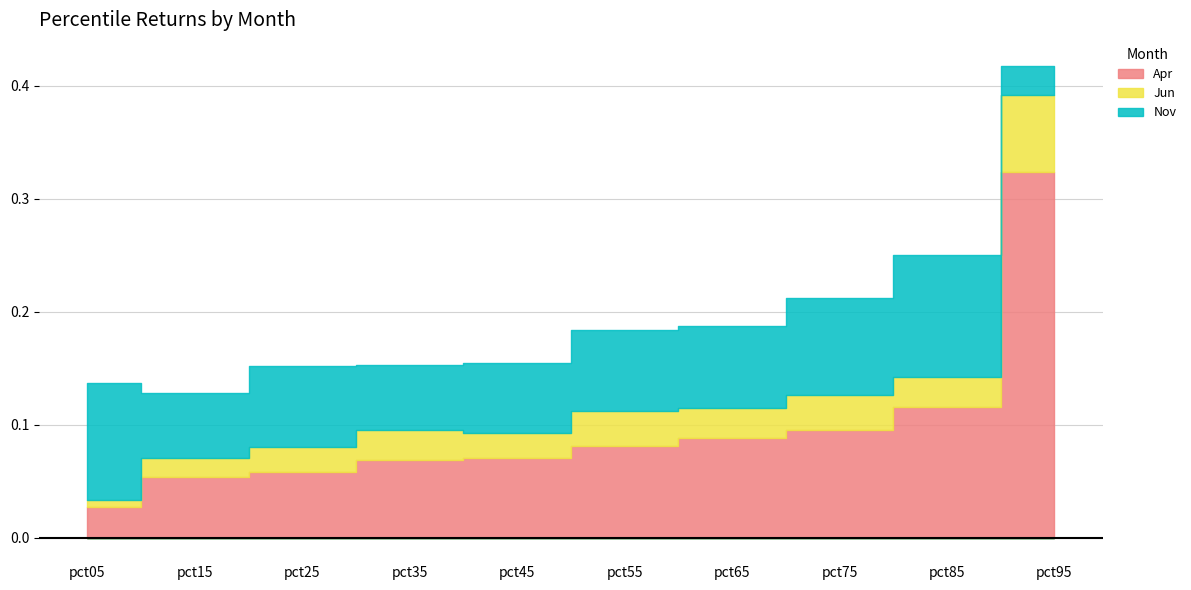

Rank the categories by Jun value from lowest to highest.

pct05, pct15, pct25, pct45, pct35, pct65, pct85, pct55, pct75, pct95